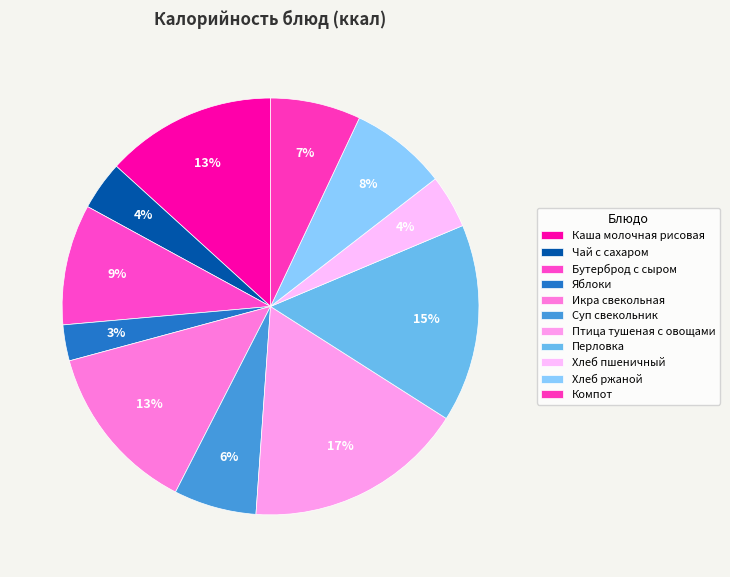

Count the number of slices in the pie.

11